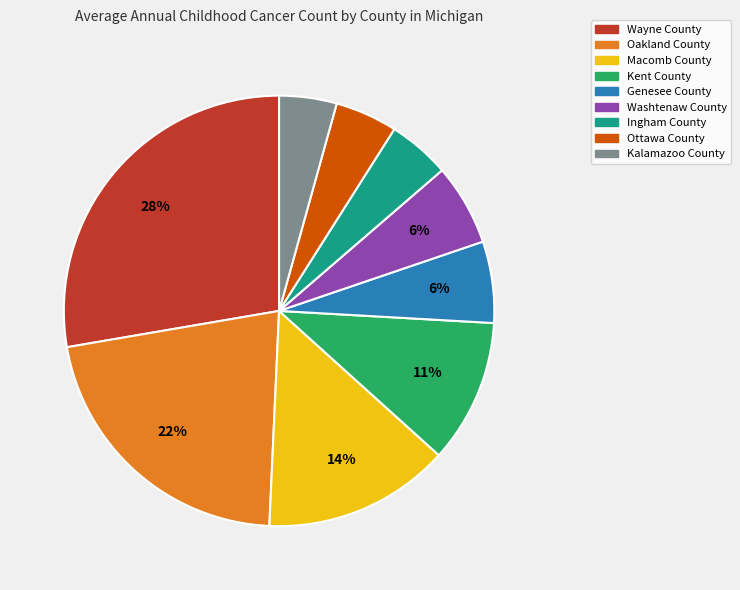

Does any single category account for the majority?

No